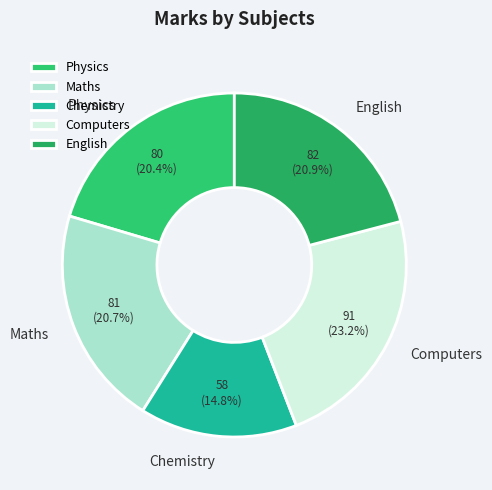

To the nearest percent, what is the difference between the largest and smallest slice percentages?

8%